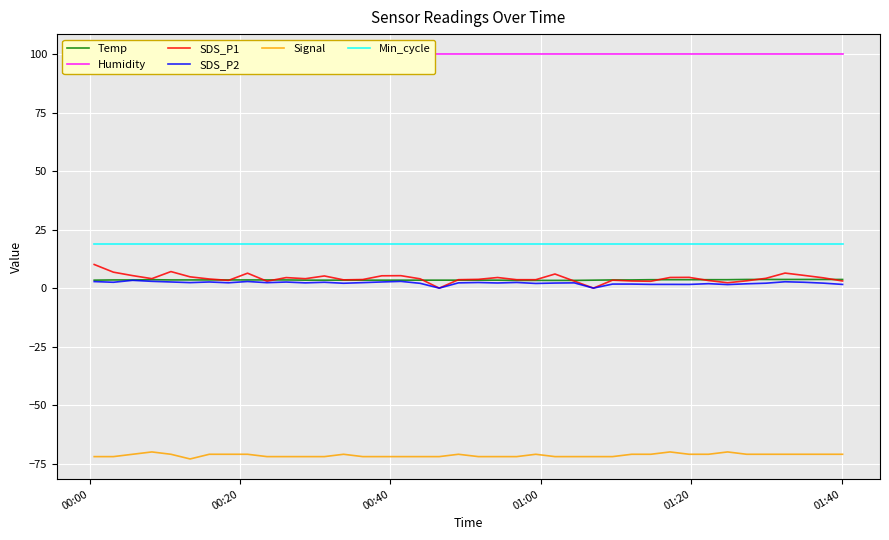

What is the sum of all Signal values?

-2857.0